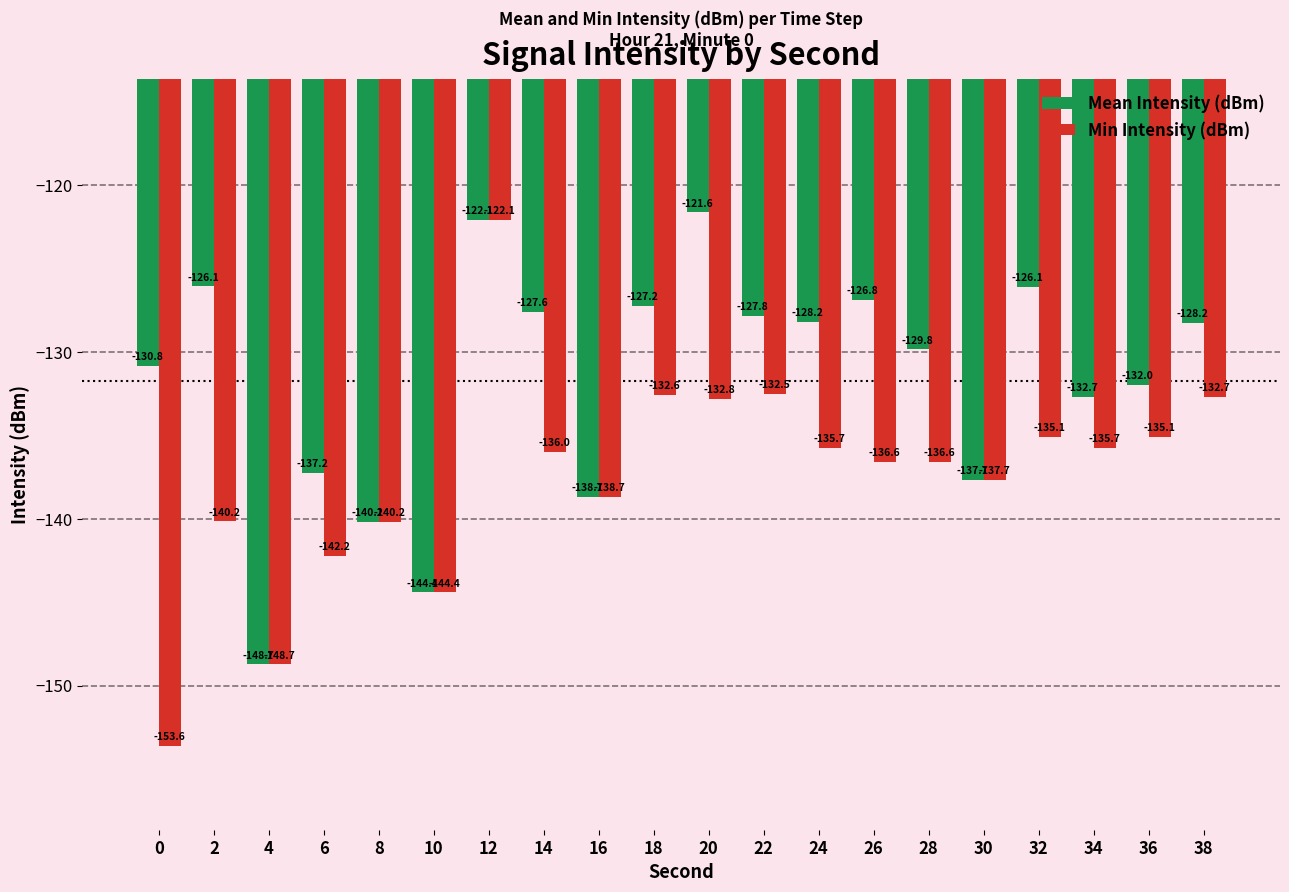

The Min Intensity (dBm) series shows -140.2 at 2. True or false?

True